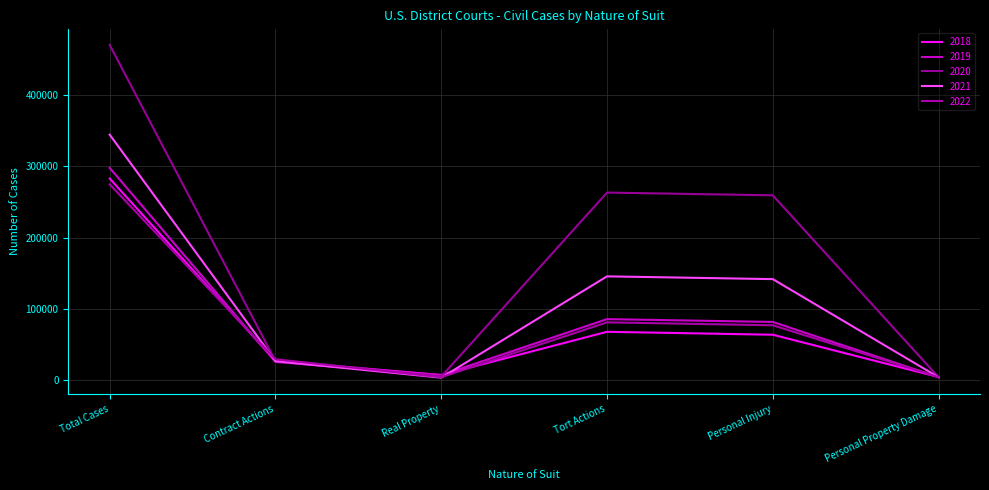

List the series in order of their peak value, highest first.

2020, 2021, 2019, 2018, 2022